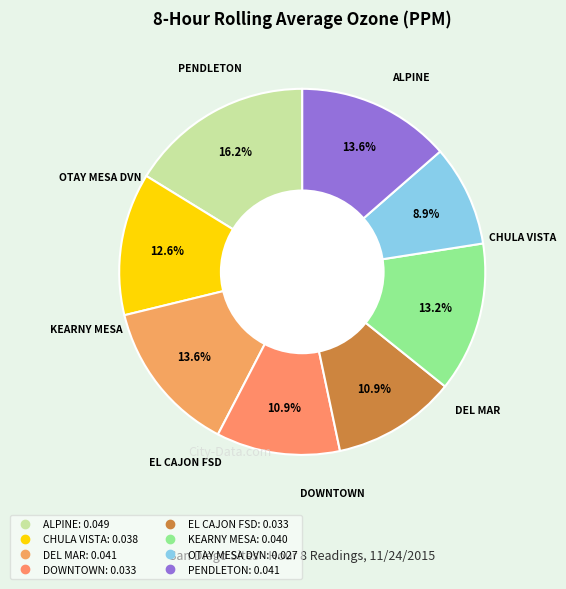

What percentage is NOT represented by EL CAJON FSD?

89.1%